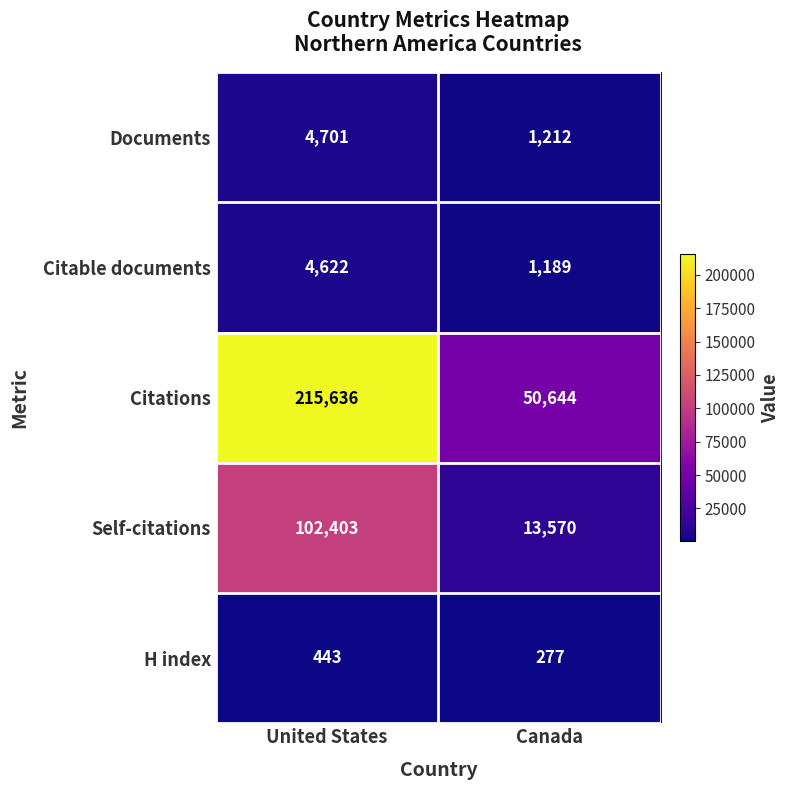

Which series has the largest total across all categories?

Citations